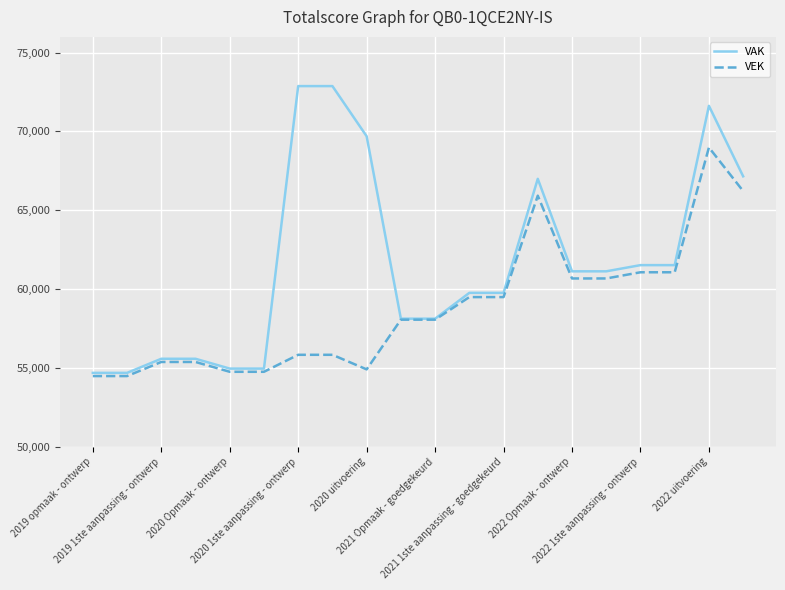

Does the chart have visible grid lines?

Yes